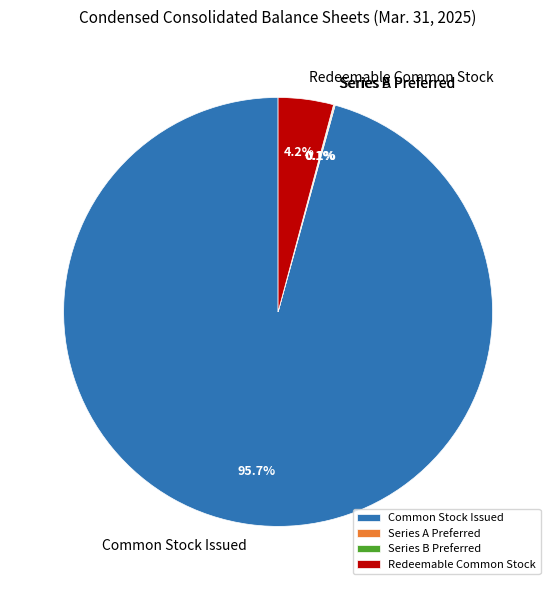

Does Common Stock Issued account for over 50% of the chart?

Yes